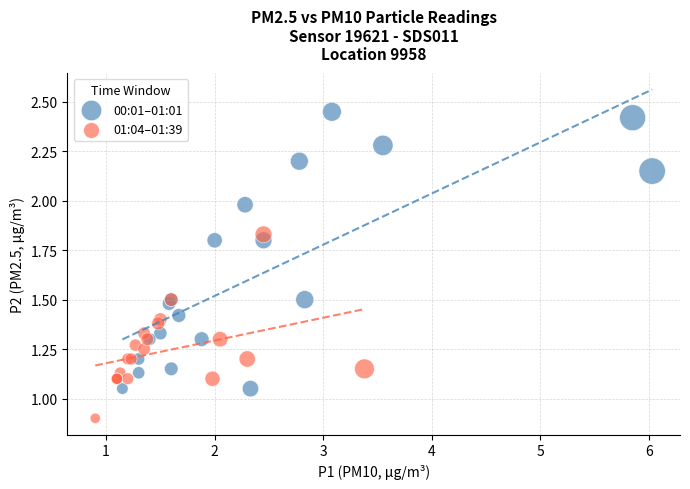

What are all the series names shown in the legend?

00:01–01:01, 01:04–01:39